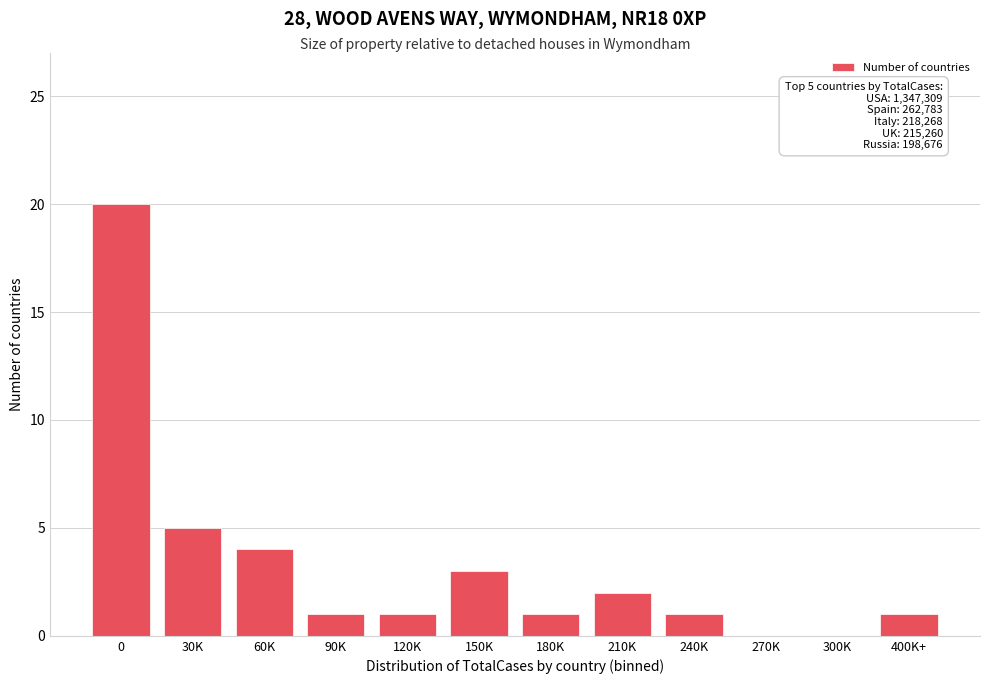

Reading left to right, extract all data points from this chart.

0=20	30K=5	60K=4	90K=1	120K=1	150K=3	180K=1	210K=2	240K=1	270K=0	300K=0	400K+=1